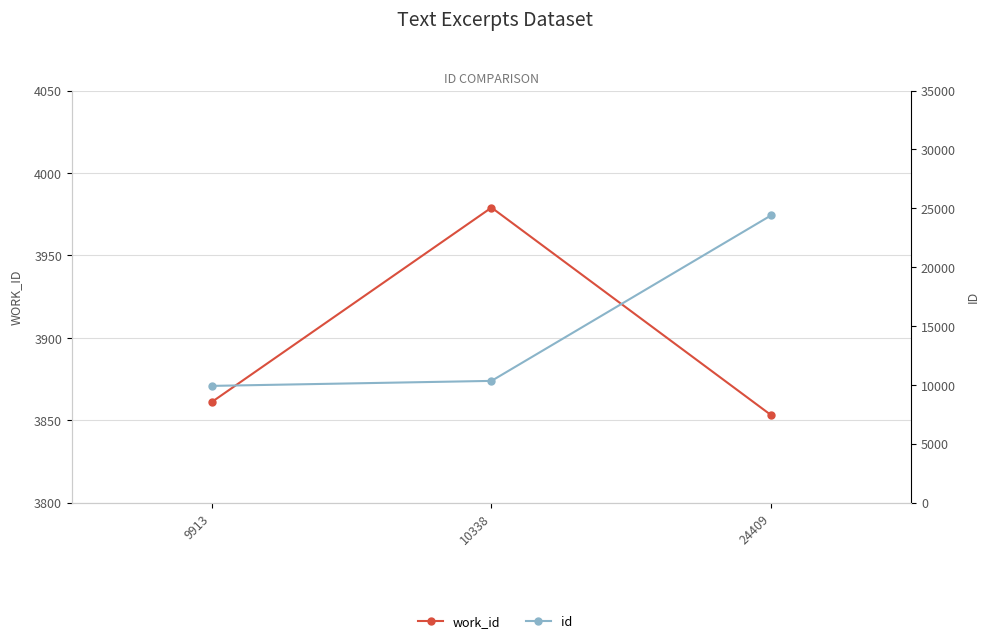

What is the difference between the work_id values at 9913 and 10338?

118